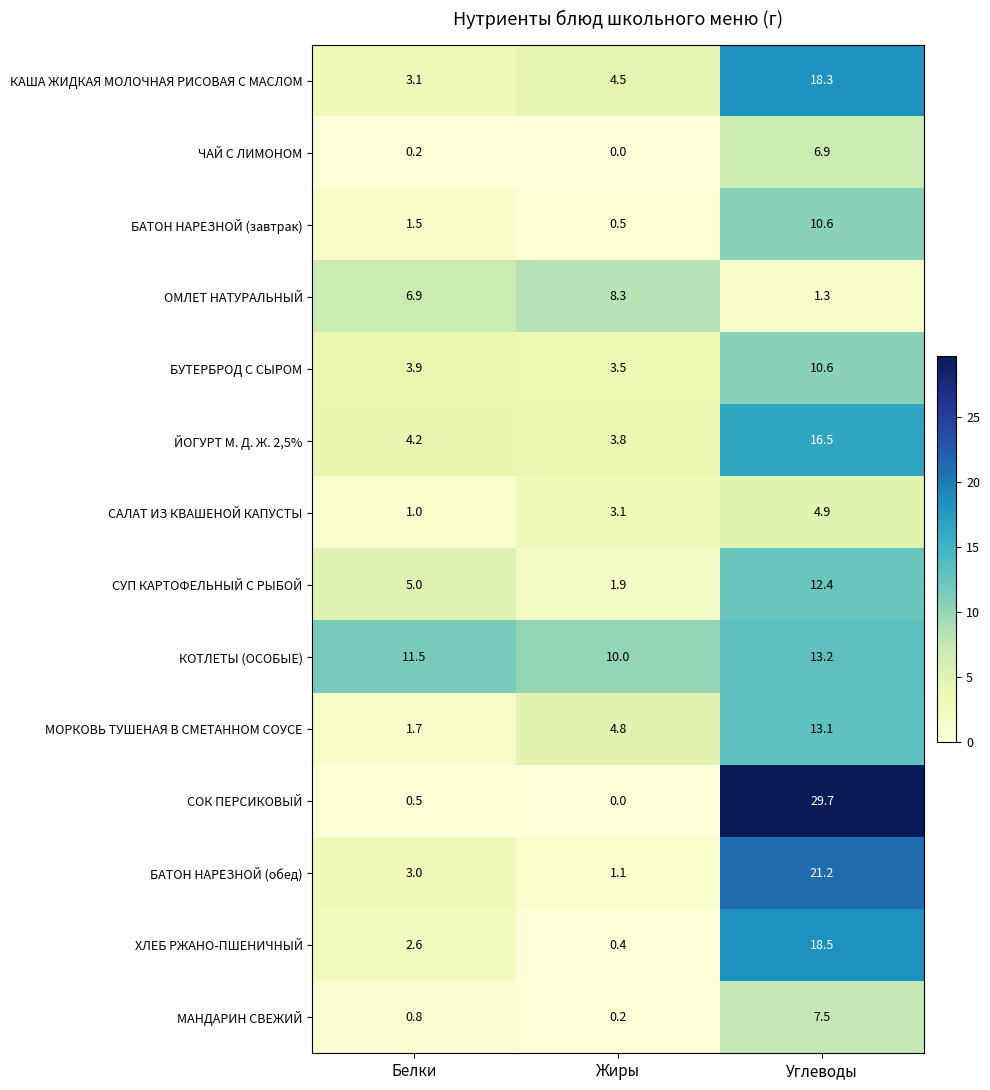

At how many categories does at least one series exceed 18?

1